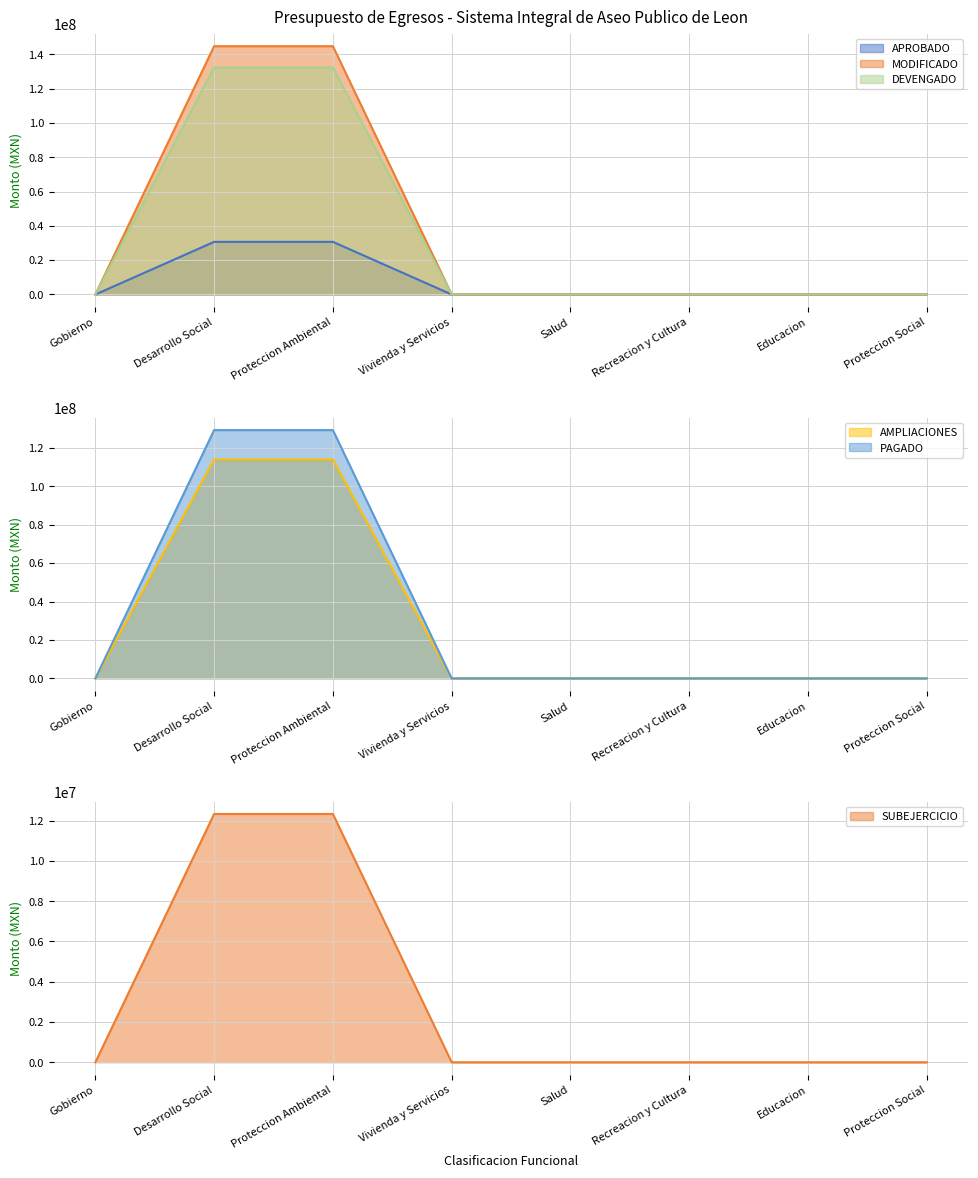

How many values in APROBADO are above zero?

2